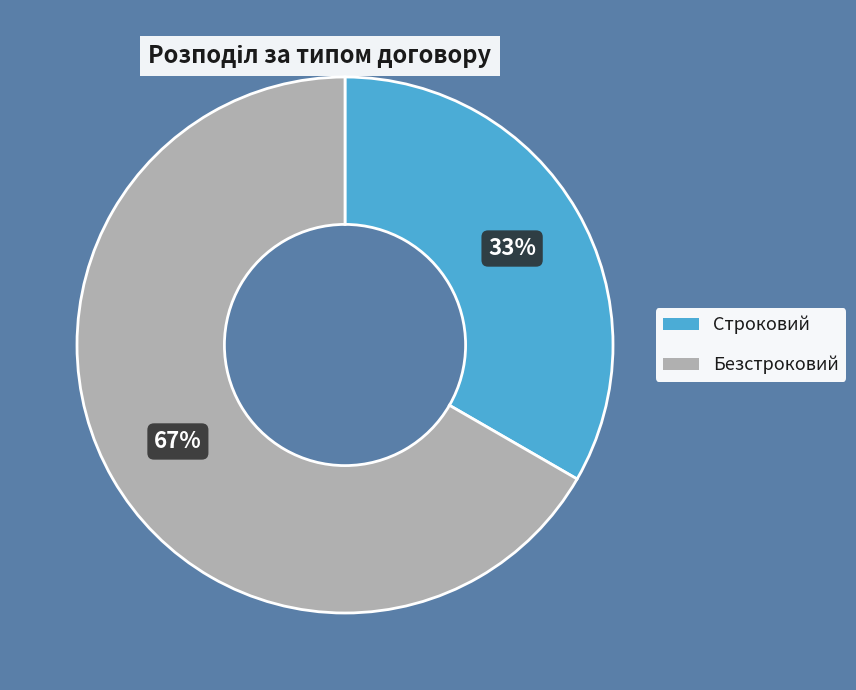

Which category has the biggest portion of the pie?

Безстроковий